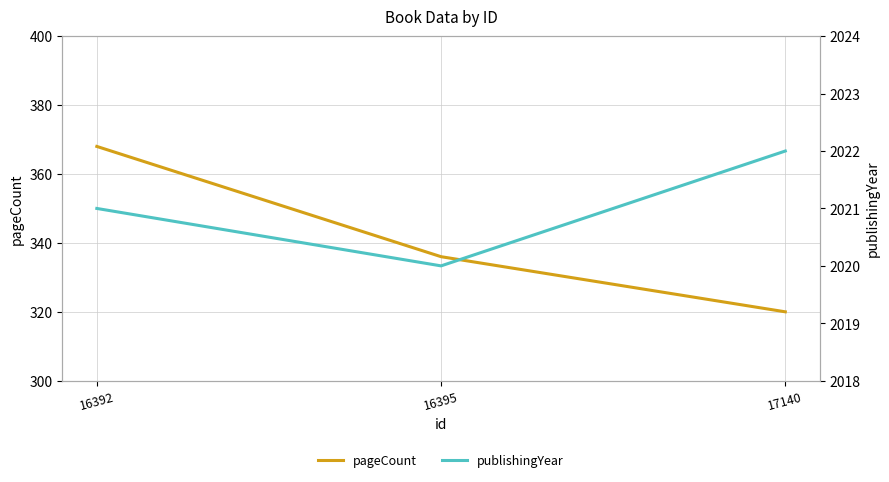

What is the value of the pageCount point at the 1st from the left?

368